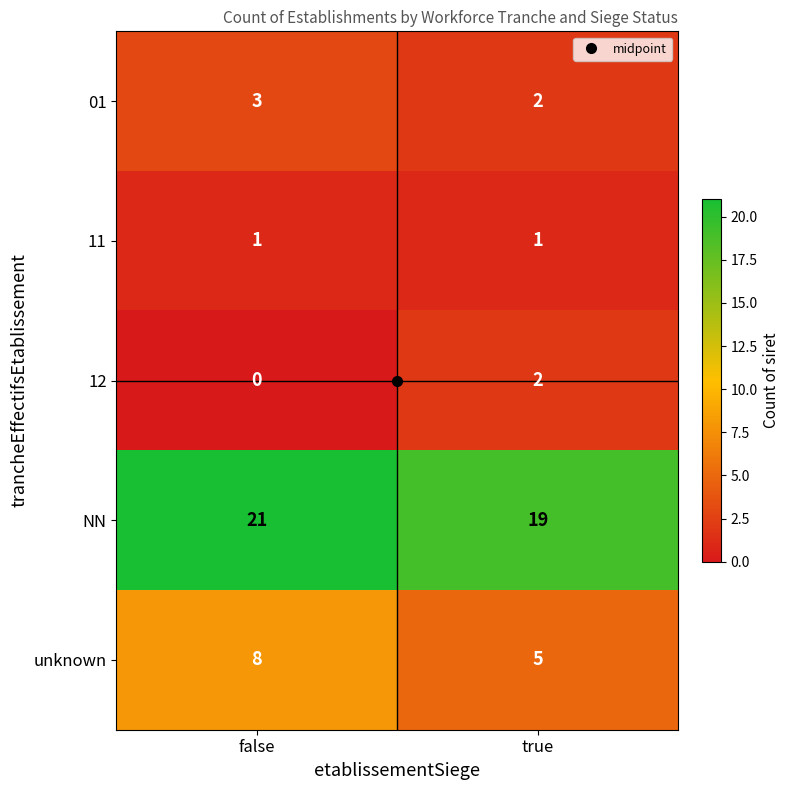

Rank the series by their maximum value, from lowest to highest.

11, 12, 01, unknown, NN